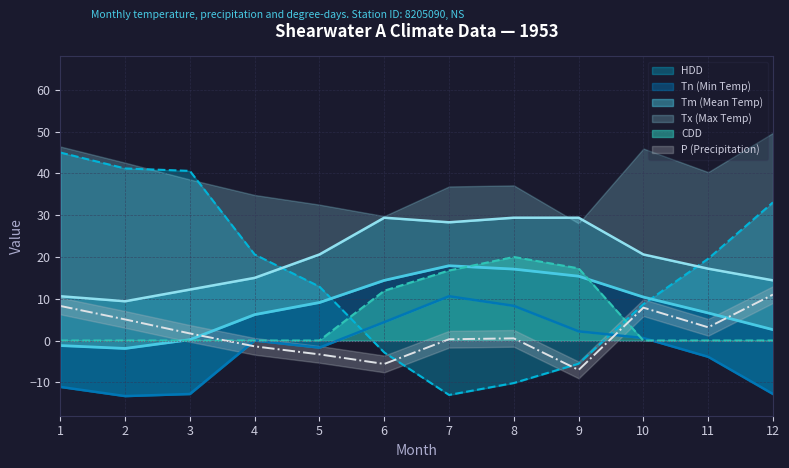

Is it true that HDD equals 8.7 at 10?

True